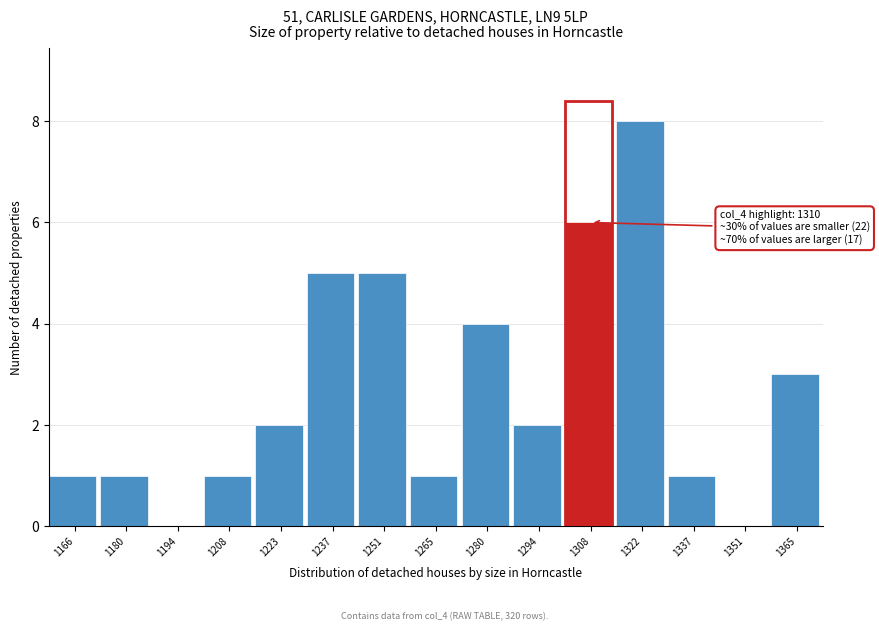

Reading left to right, what are all the values shown in this chart?

1166=1	1180=1	1194=0	1208=1	1223=2	1237=5	1251=5	1265=1	1280=4	1294=2	1308=6	1322=8	1337=1	1351=0	1365=3